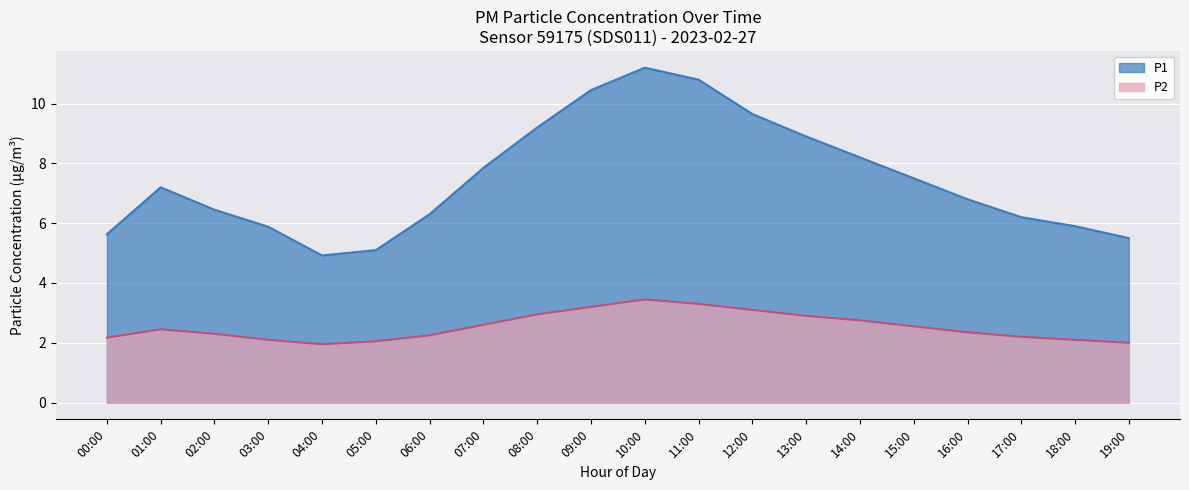

Reading left to right, extract all data points from this chart.

P1: 00:00=5.6	01:00=7.2	02:00=6.5	03:00=5.9	04:00=4.9	05:00=5.1	06:00=6.3	07:00=7.8	08:00=9.2	09:00=10.4	10:00=11.2	11:00=10.8	12:00=9.7	13:00=8.9	14:00=8.2	15:00=7.5	16:00=6.8	17:00=6.2	18:00=5.9	19:00=5.5
P2: 00:00=2.2	01:00=2.5	02:00=2.3	03:00=2.1	04:00=1.9	05:00=2.0	06:00=2.2	07:00=2.6	08:00=3.0	09:00=3.2	10:00=3.5	11:00=3.3	12:00=3.1	13:00=2.9	14:00=2.8	15:00=2.5	16:00=2.4	17:00=2.2	18:00=2.1	19:00=2.0